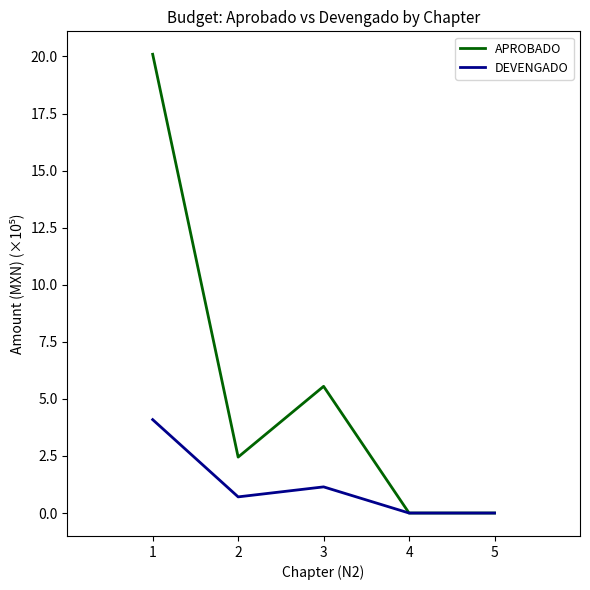

What is the difference between the highest and lowest values at 2?

1.7